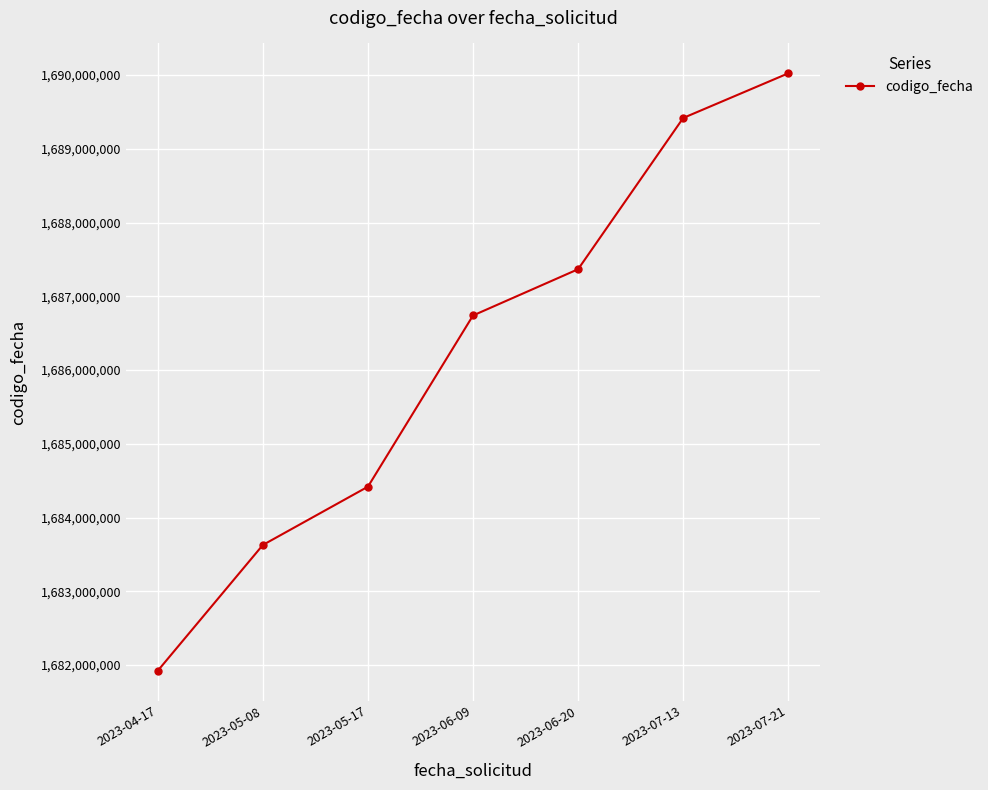

How many series are shown in this chart?

1